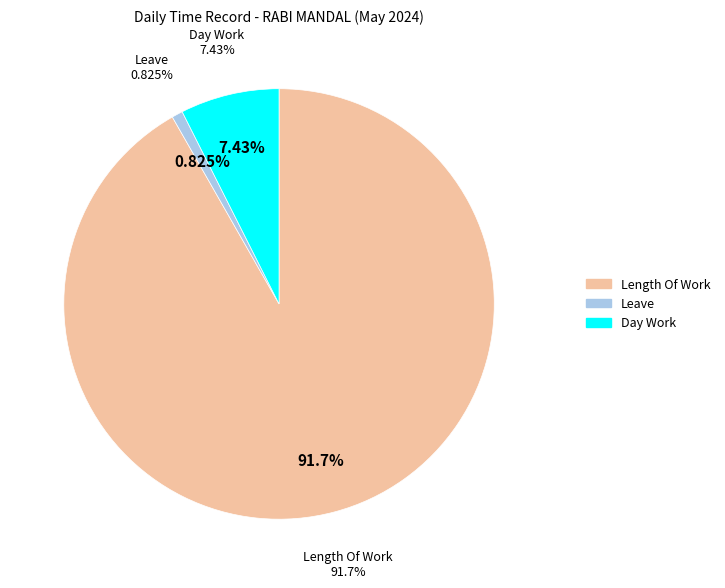

Is Over Time 3.0 the majority of the pie?

No